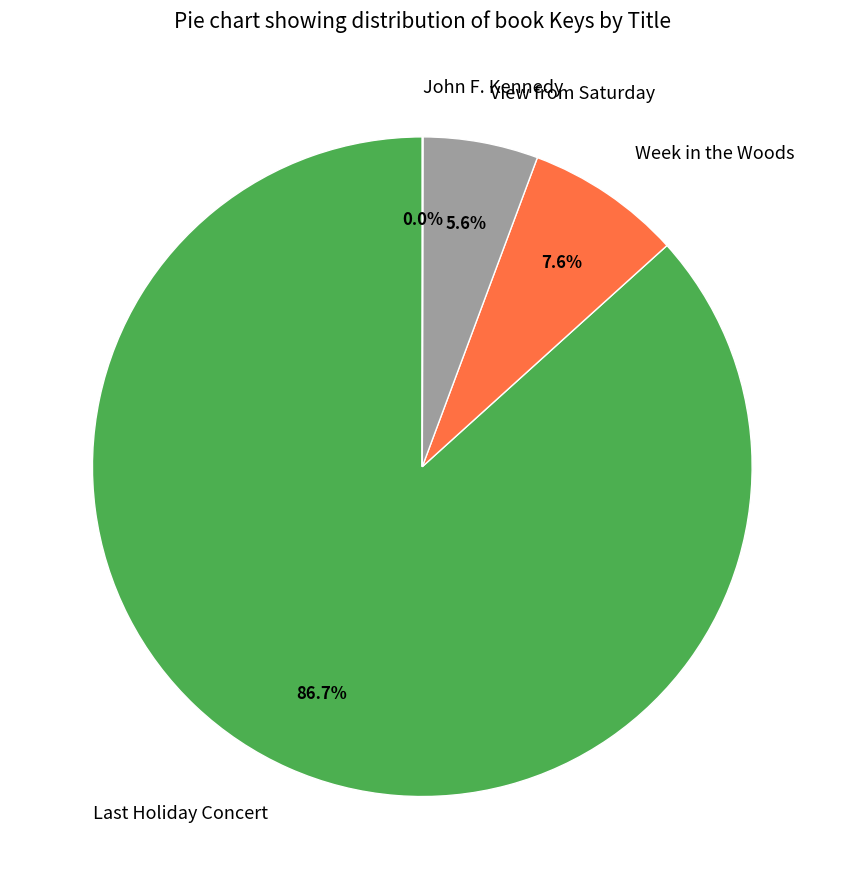

Is the sum of Week in the Woods and View from Saturday greater than half?

No